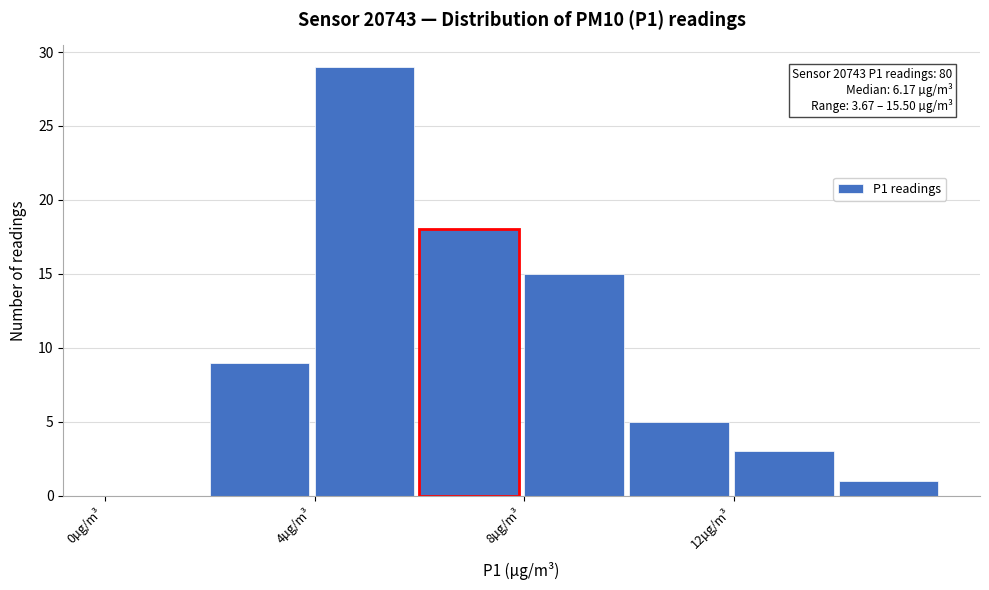

Which range on the x-axis has the tallest bar?

4 to 6